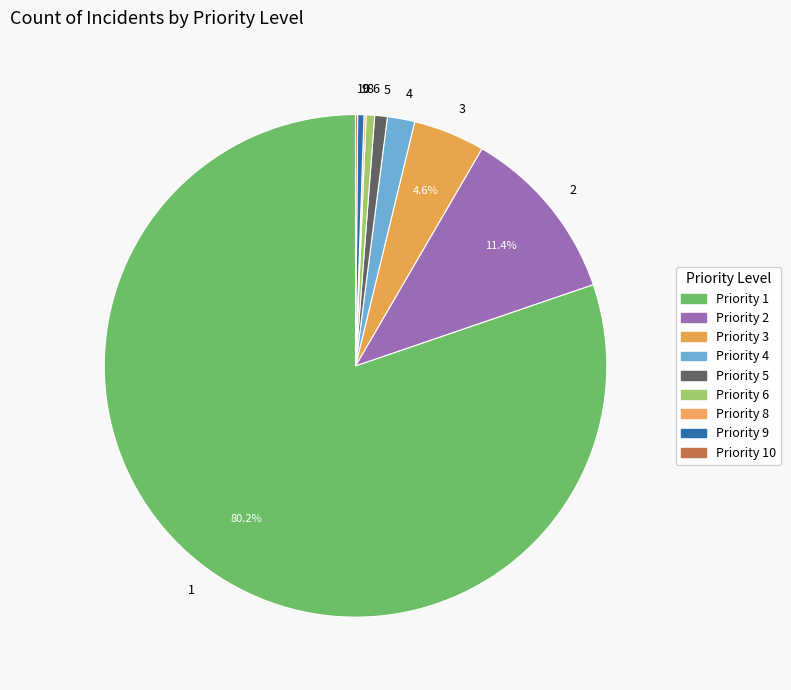

Which category accounts for the majority?

1